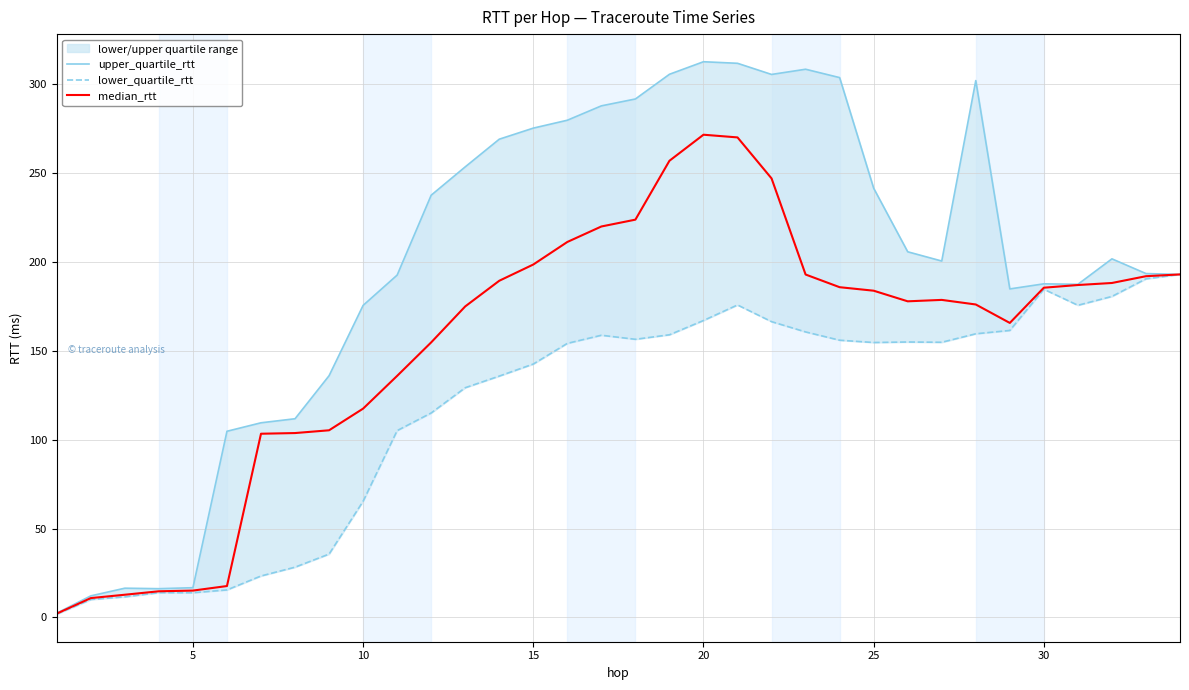

Reading right to left, what are all the values shown in this chart?

upper_quartile_rtt: 193.0	193.5	201.8	187.5	187.7	184.9	302.1	200.6	205.8	241.5	303.8	308.5	305.6	311.9	312.8	305.7	291.8	287.9	279.8	275.4	269.1	253.6	237.6	192.7	175.6	136.0	111.8	109.5	104.7	16.7	16.1	16.4	12.1	2.4
lower_quartile_rtt: 193.0	190.5	180.6	175.7	184.7	161.5	159.6	154.8	155.0	154.7	156.0	160.7	166.4	175.8	167.1	159.0	156.5	158.8	154.2	142.6	135.8	129.2	115.0	105.1	65.3	35.6	28.2	23.3	15.4	13.8	13.9	11.5	10.0	1.8
median_rtt: 193.0	192.0	188.2	187.1	185.5	165.7	176.1	178.7	177.9	183.9	185.8	193.0	247.1	270.1	271.7	257.0	223.9	220.0	211.3	198.6	189.5	175.0	154.8	135.9	117.5	105.3	103.7	103.3	17.6	15.1	14.7	12.7	10.8	2.1